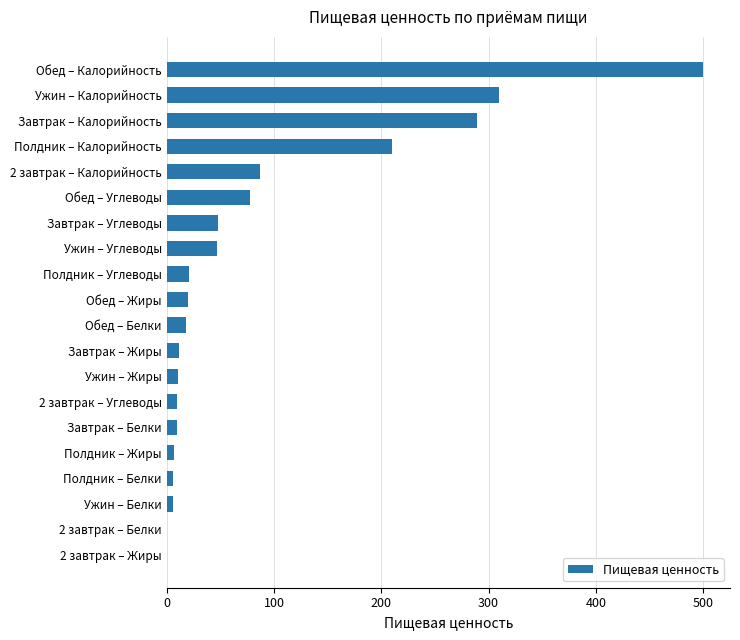

What is the approximate value at Ужин – Жиры?

11.0